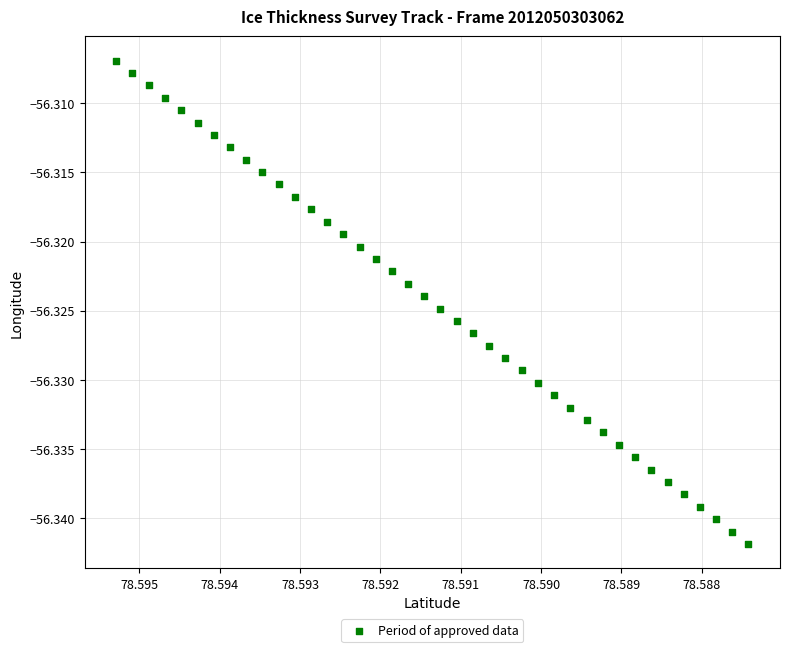

Count the number of points in this scatter plot.

40